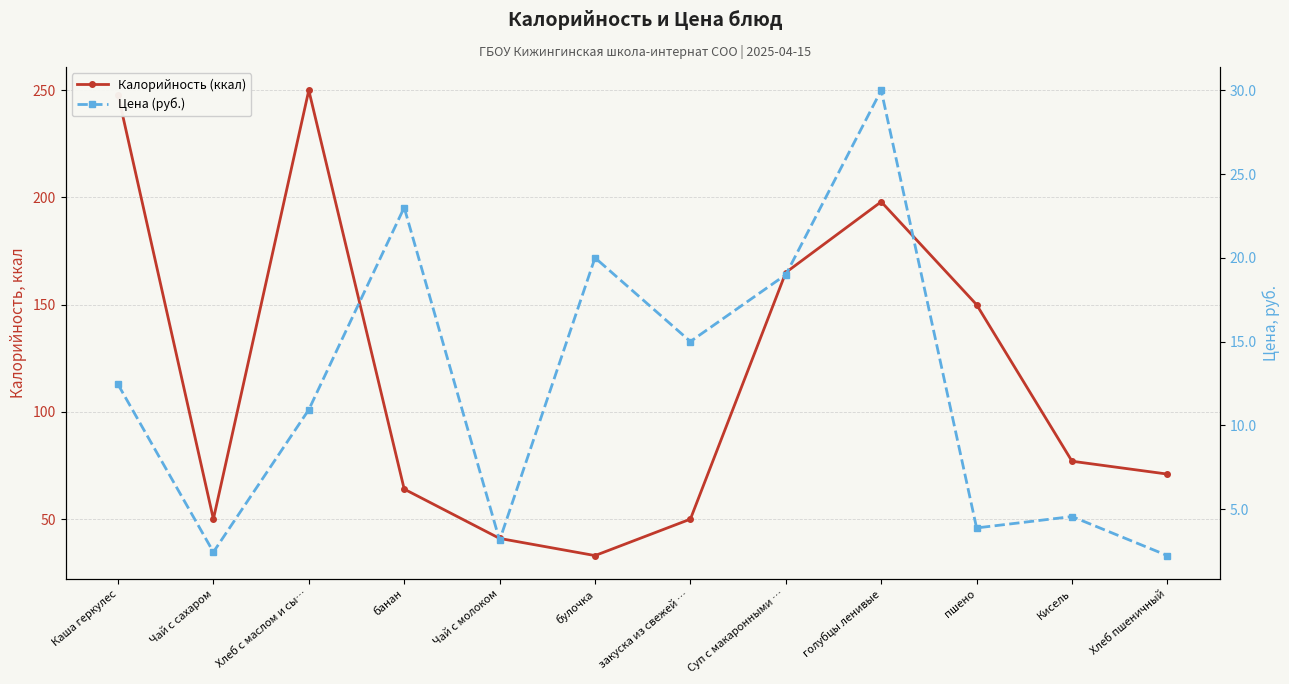

What is the difference between the maximum and minimum values in the Калорийность (ккал) series?

217.0